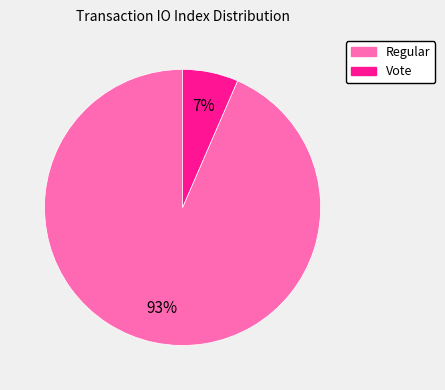

To the nearest percent, what is the average slice percentage?

50%